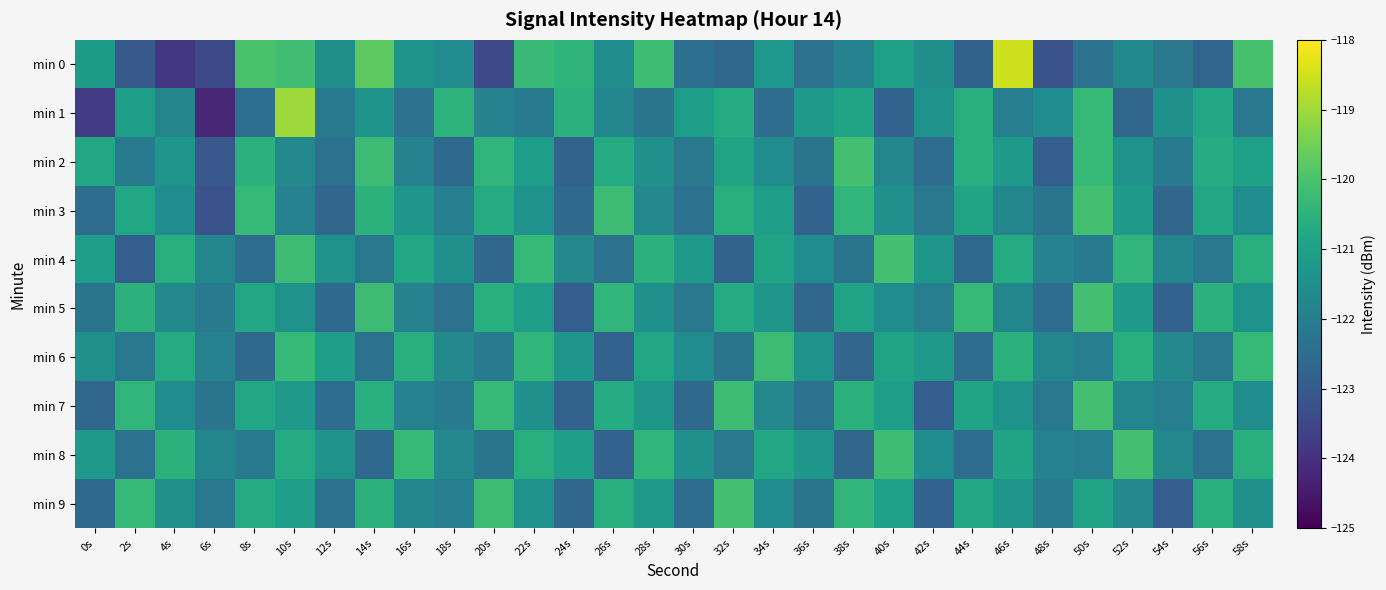

How many data points does each series have?

30